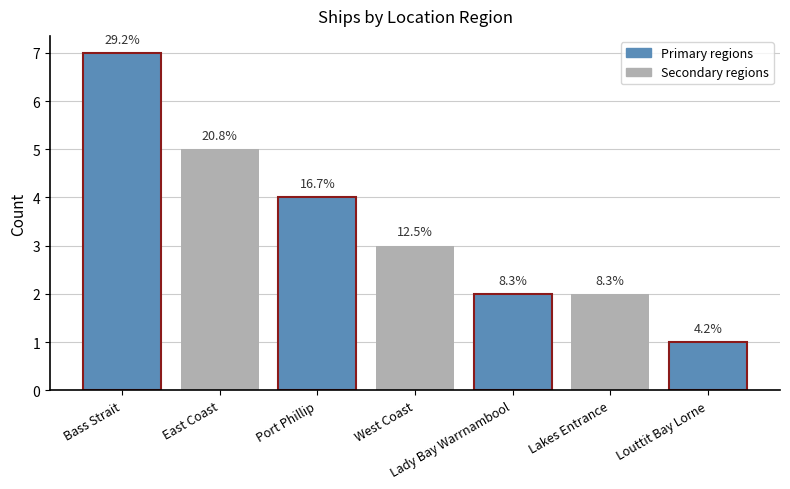

What is the change in value from East Coast to Lady Bay Warrnambool?

-3